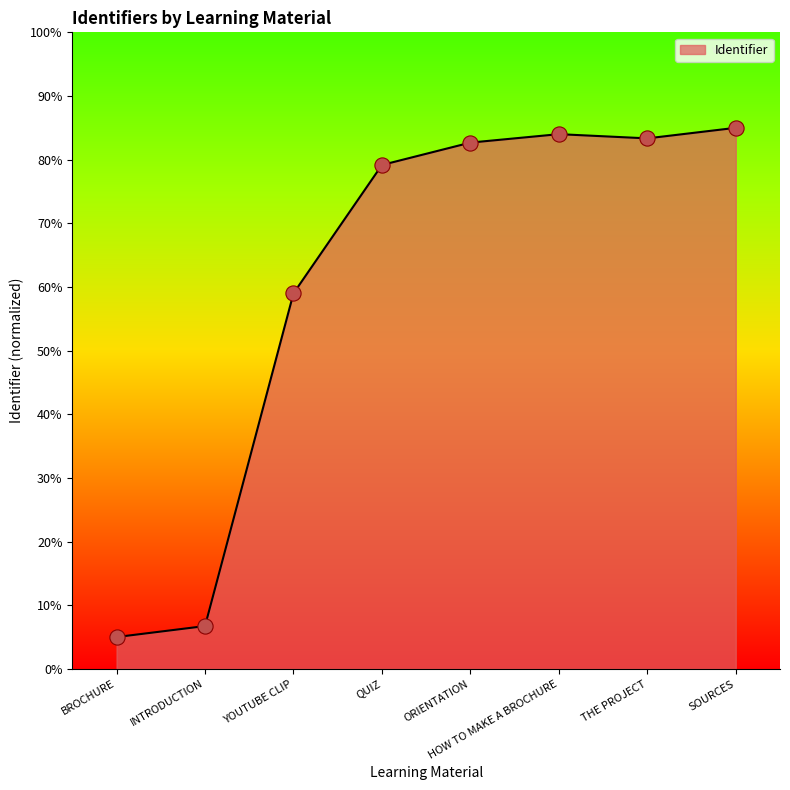

What is the ratio of the value at THE PROJECT to the value at QUIZ?

1.1